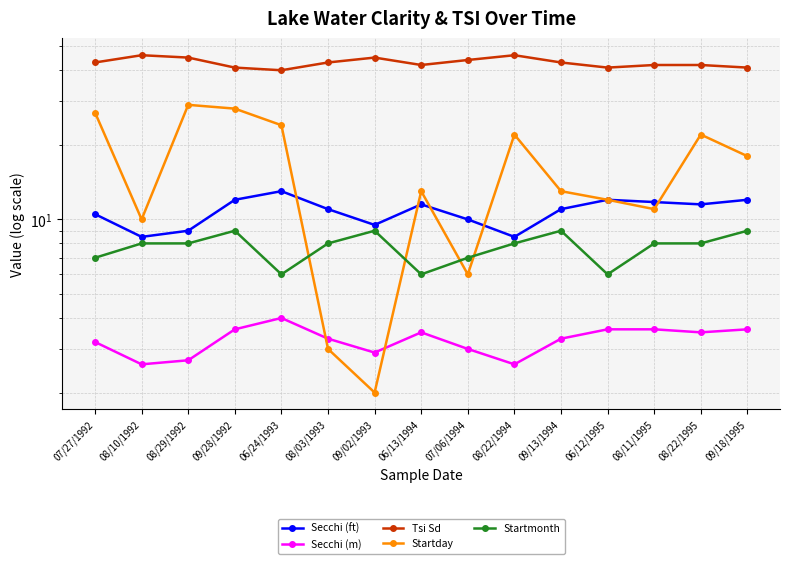

True or false: Secchi (ft) and Tsi Sd intersect in this chart.

False